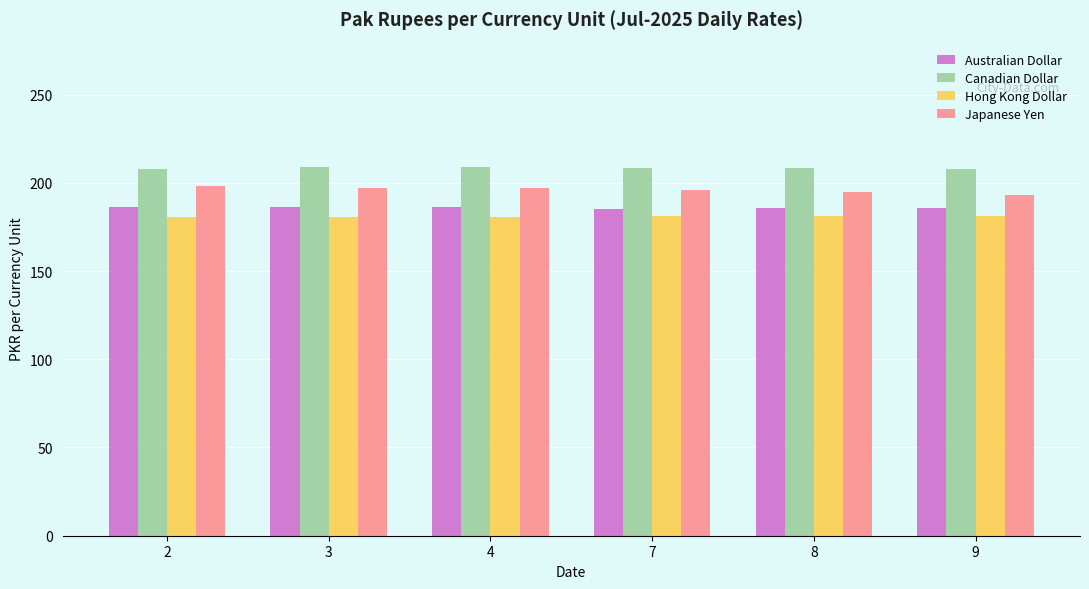

Is the value of Canadian Dollar at 7 greater than the value of Hong Kong Dollar at 4?

Yes